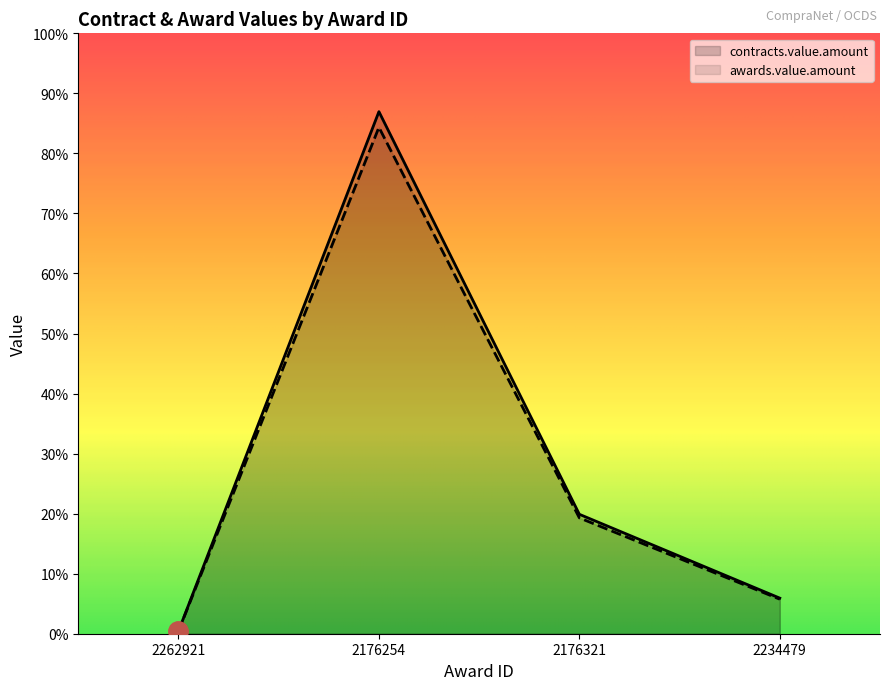

At how many categories does at least one series exceed 48669934?

1